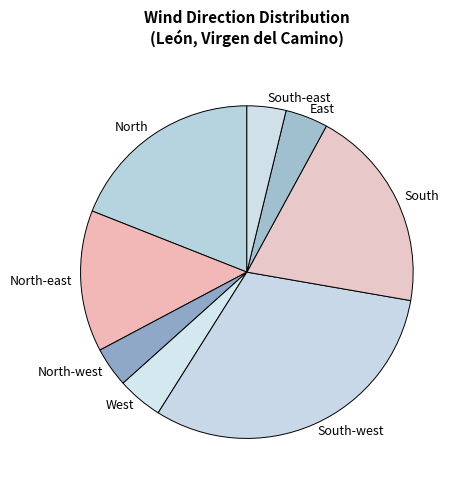

Does North-west represent more than half of the total?

No